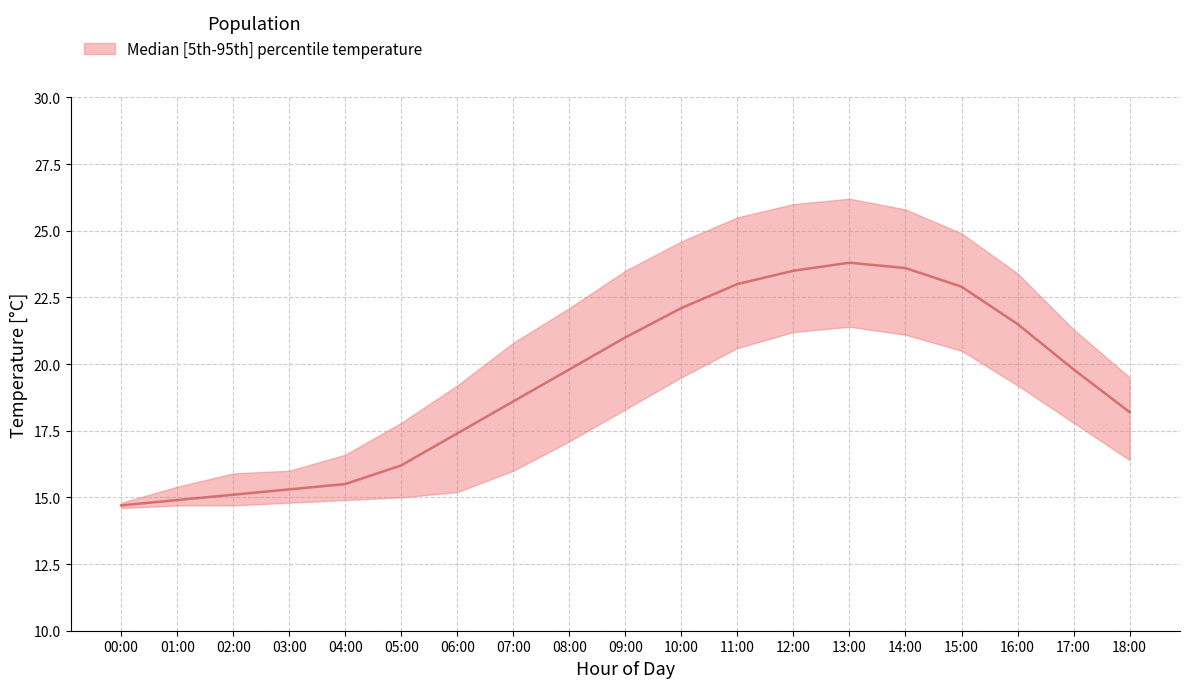

What is the lowest value of the temperature_lower series?

14.6